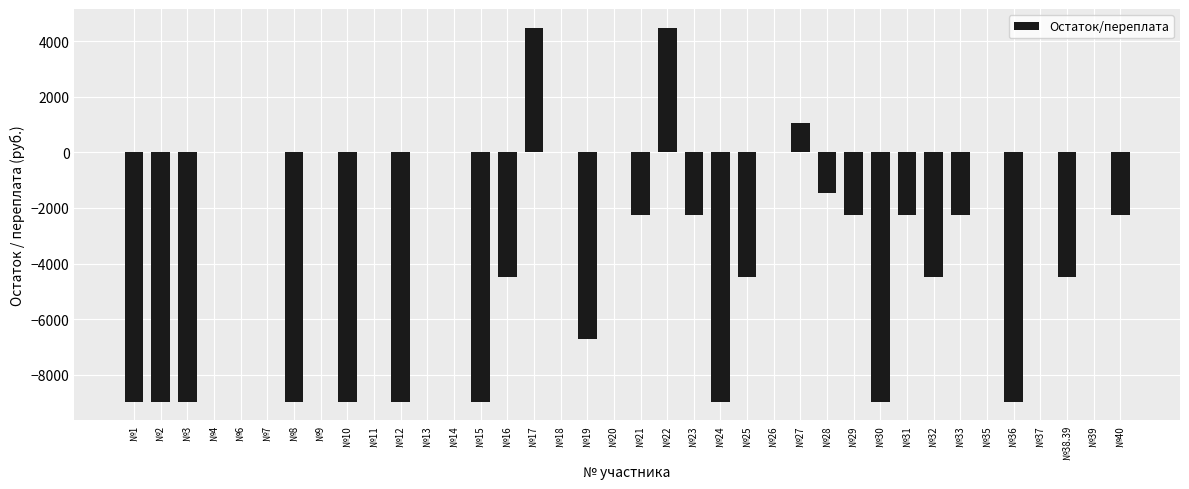

Between №31 and №35, which is larger?

№35